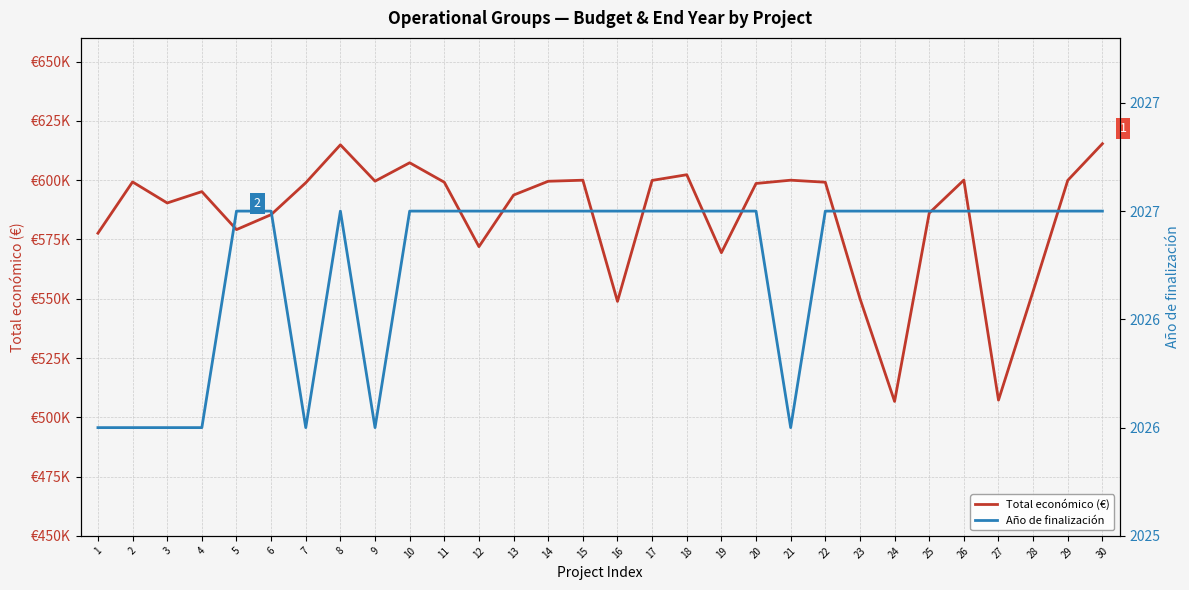

Which series changed the most between 2 and 12?

Total económico (€)